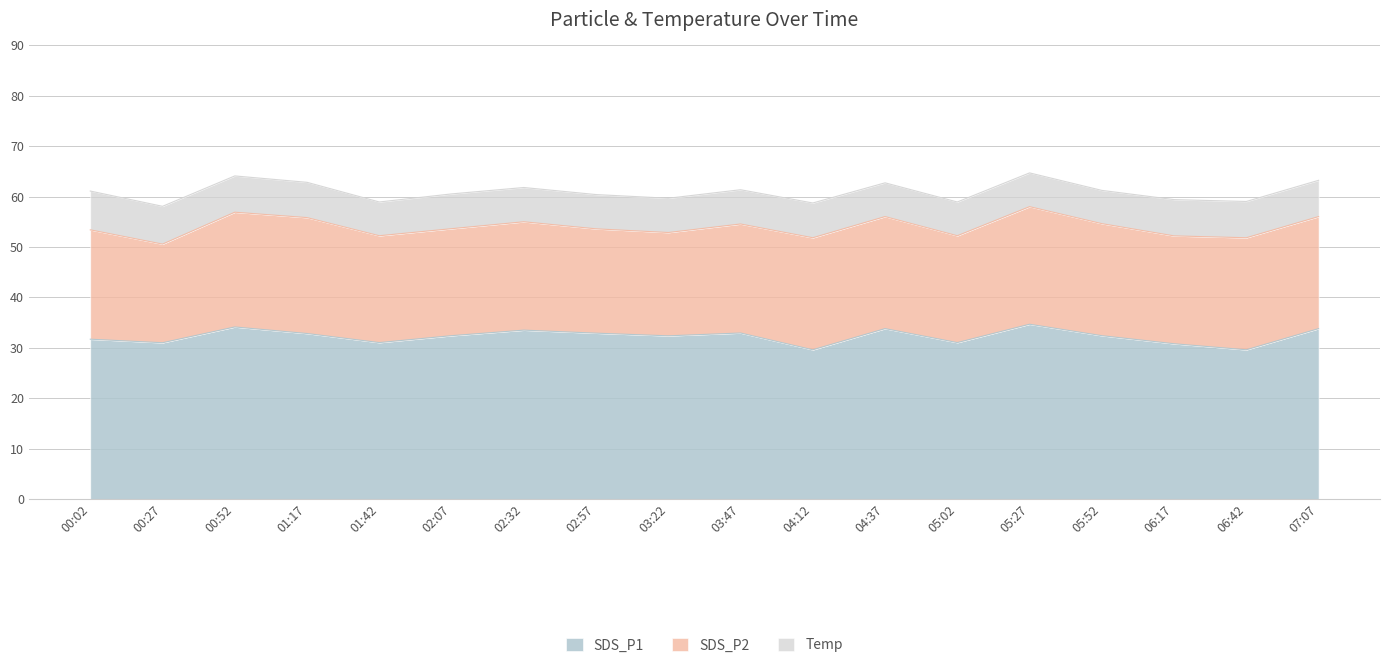

Rank the series at 05:02 from lowest to highest value.

Temp, SDS_P2, SDS_P1